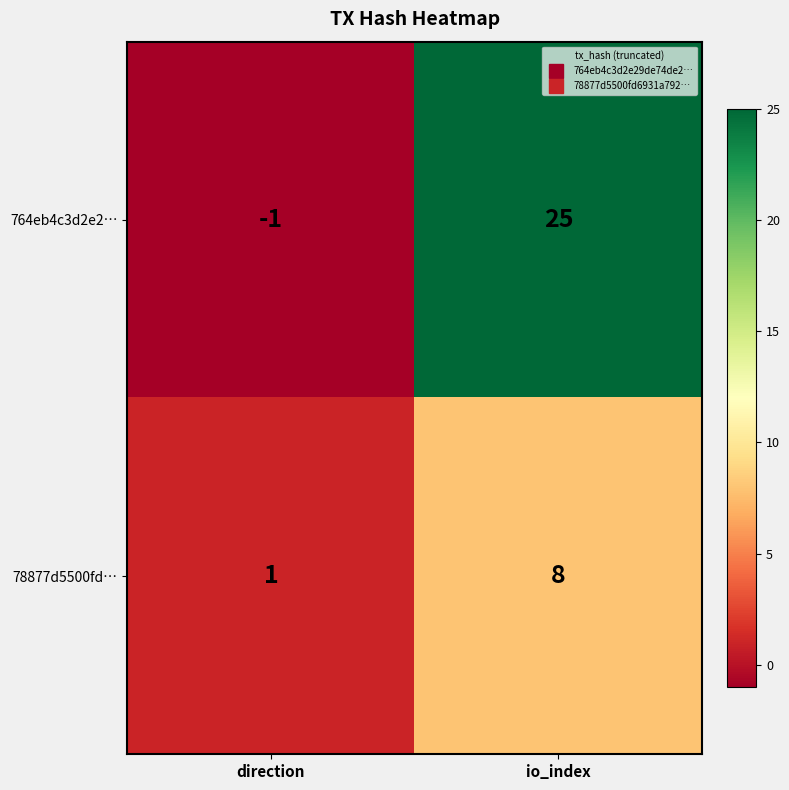

What is the smallest value displayed?

-1